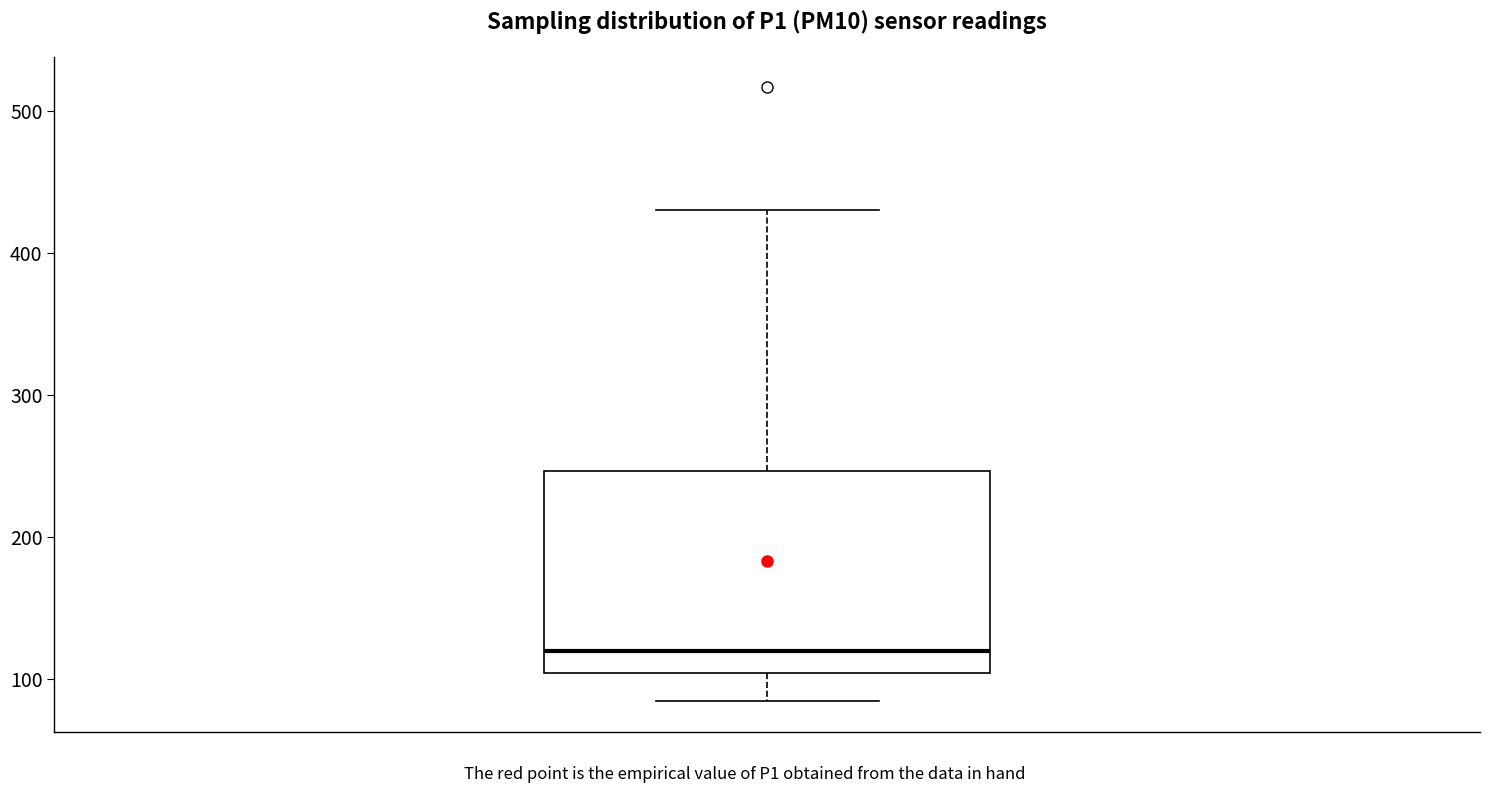

Where is the upper edge of the box on the y-axis? The values are not printed on the chart, so give them approximately, as read against the axis.

250